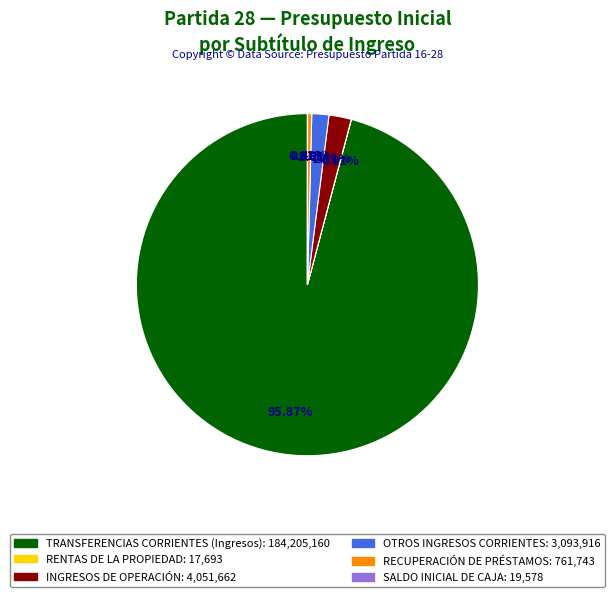

Does any single category account for the majority?

Yes